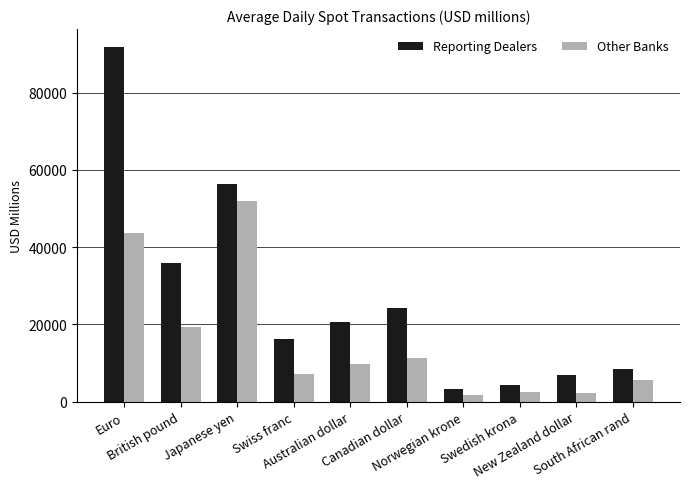

Which series has the largest total across all categories?

Reporting Dealers